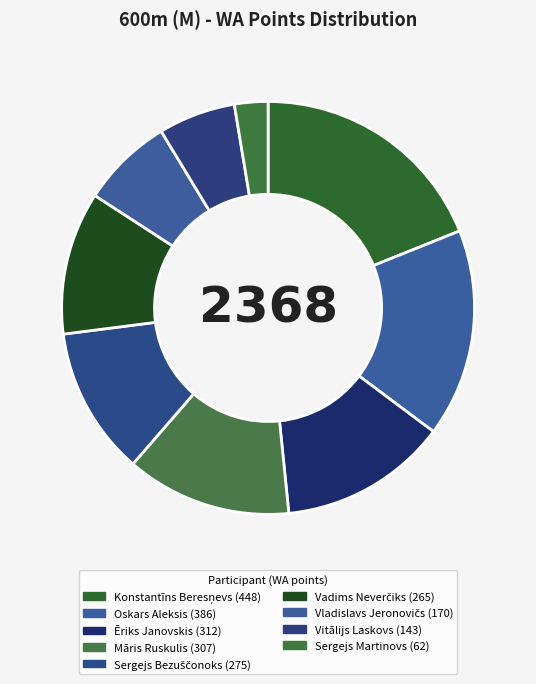

Is Vitālijs Laskovs the majority of the pie?

No